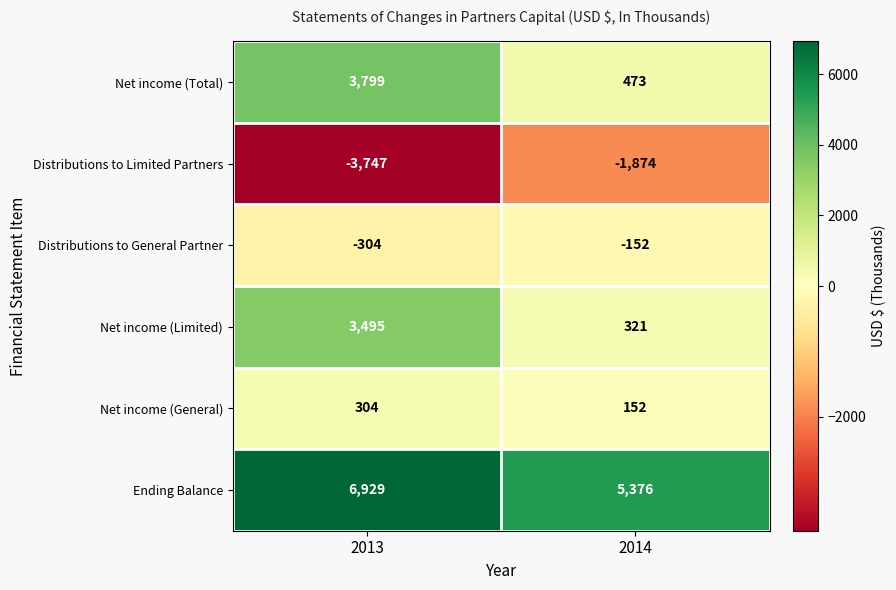

Read the Net income (Total) value at 2013.

3799